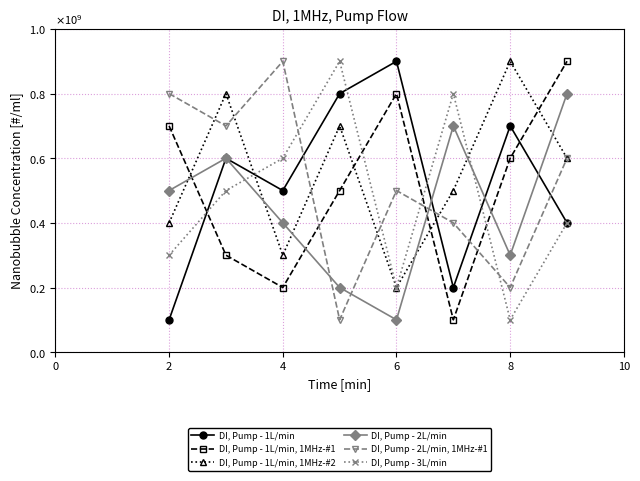

What is the average value of the DI, Pump - 2L/min, 1MHz-#1 series?

525000000